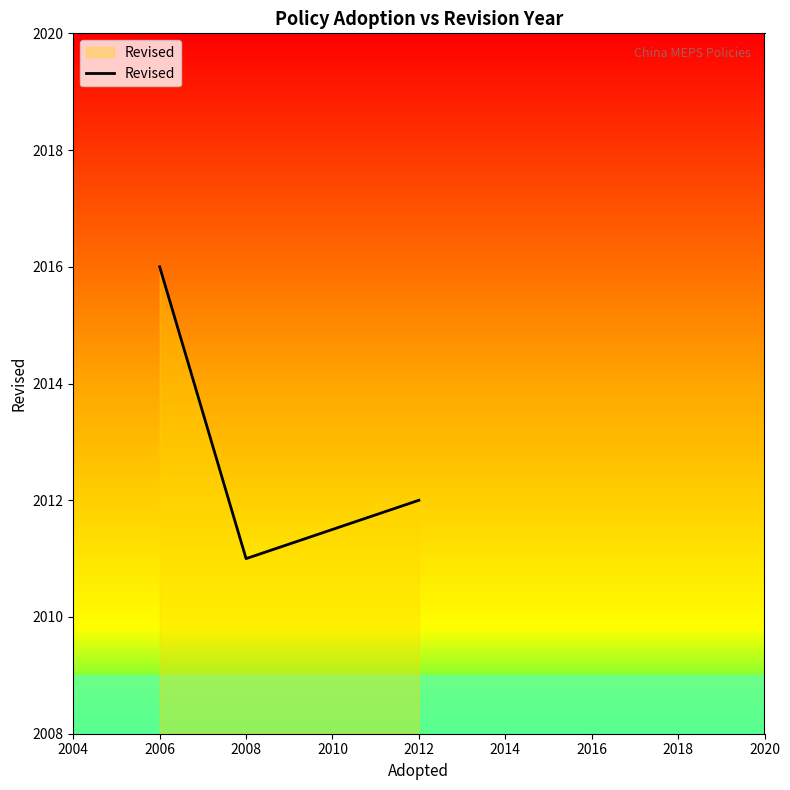

The value at 2008 is 2011. True or false?

True